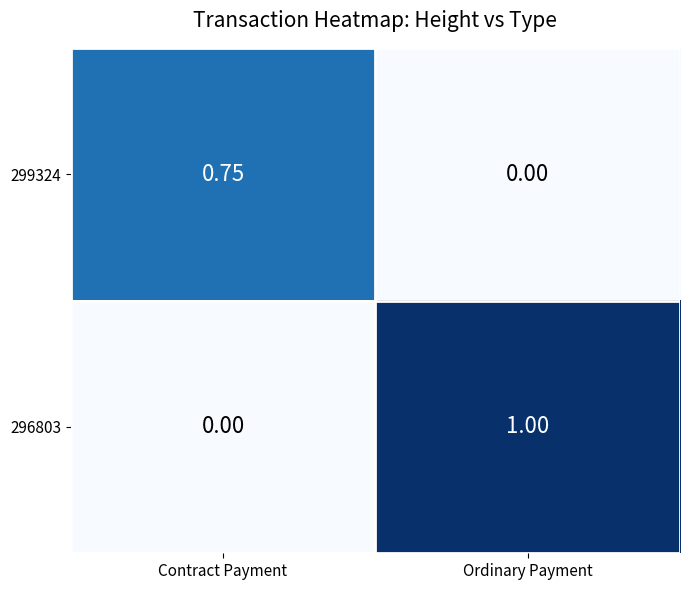

Where is 296803 nearest to the value 0?

Contract Payment